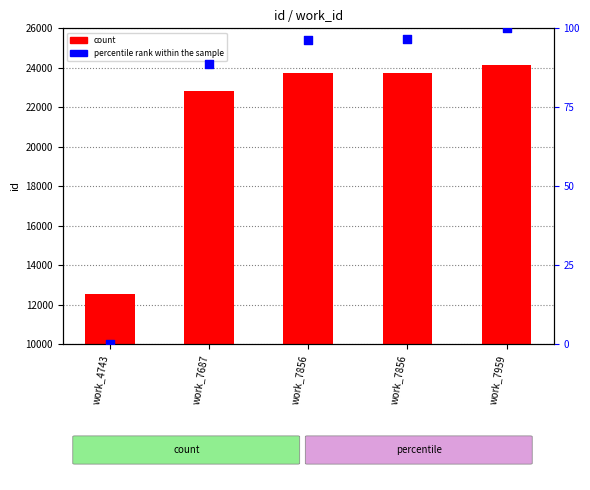

Which series reaches the minimum Y coordinate?

percentile rank within the sample